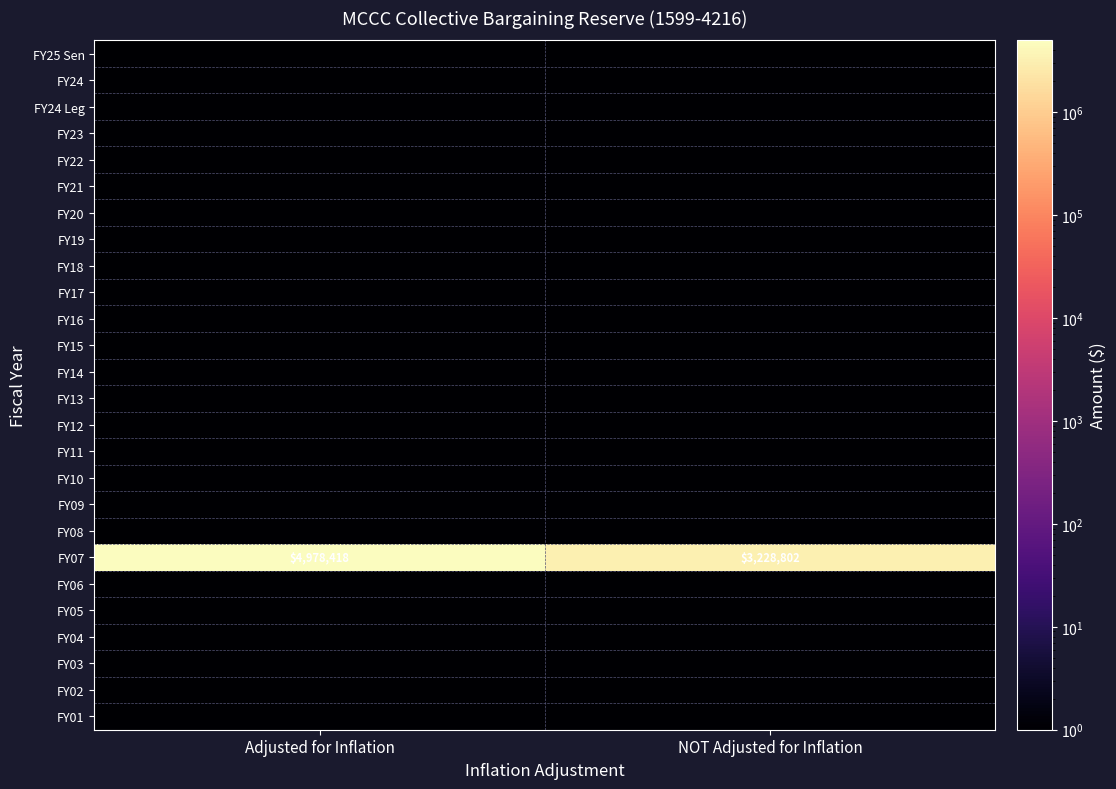

What is the total value across all series at NOT Adjusted for Inflation?

3228828